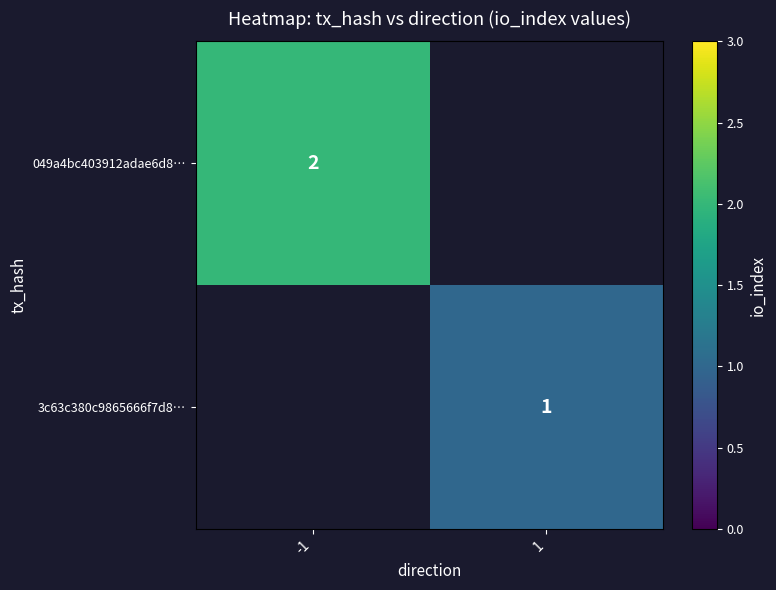

Is it true that 3c63c380c9865666f7d8… equals 1 at 1?

True